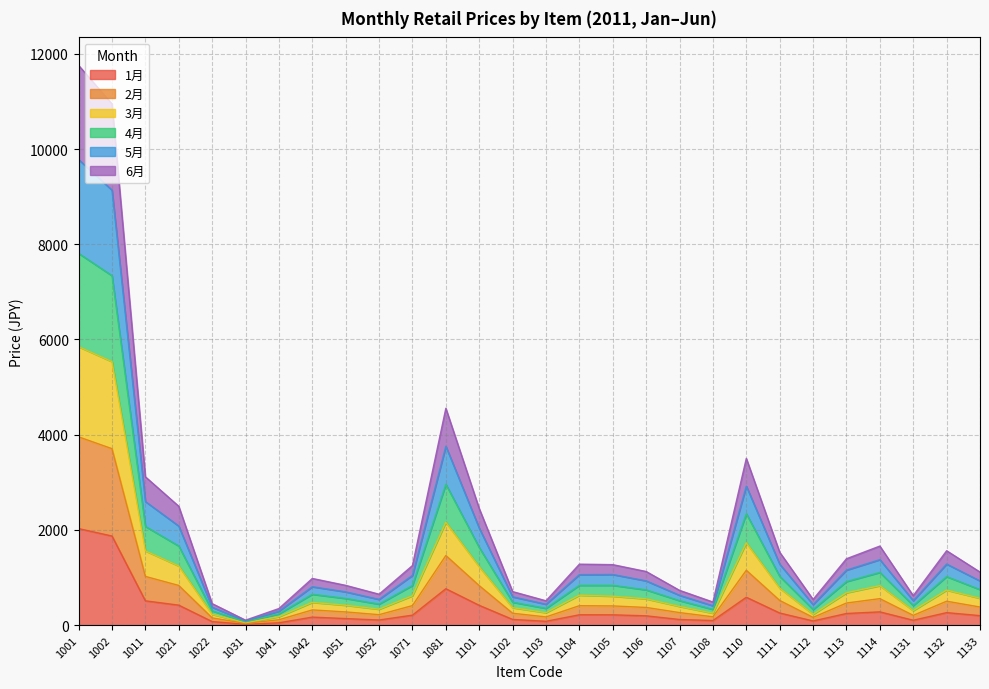

Rank the series at 1103 from highest to lowest value.

4月, 5月, 3月, 2月, 6月, 1月